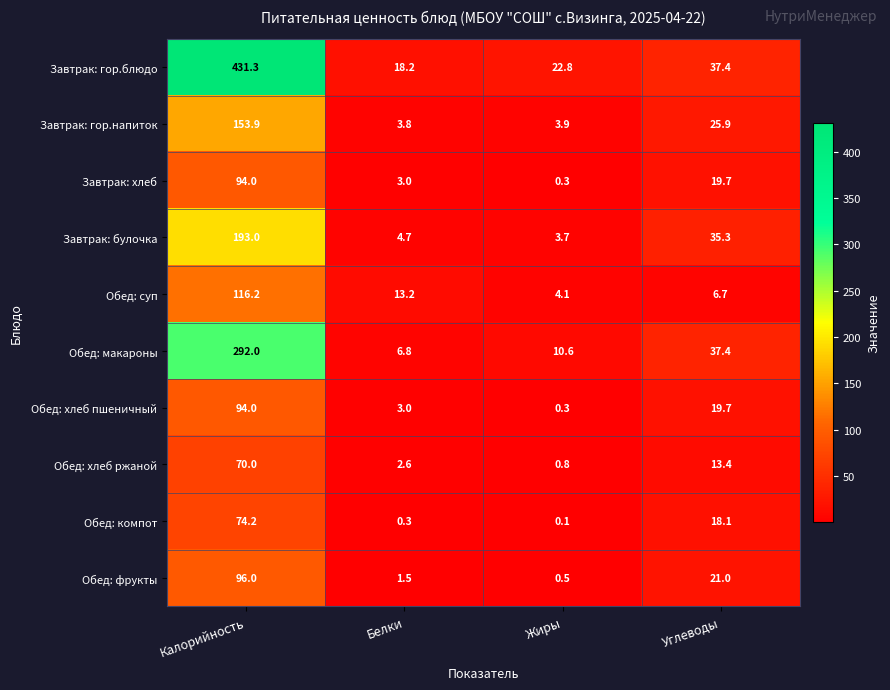

The value of Обед: суп at Жиры is 4.1. True or false?

True